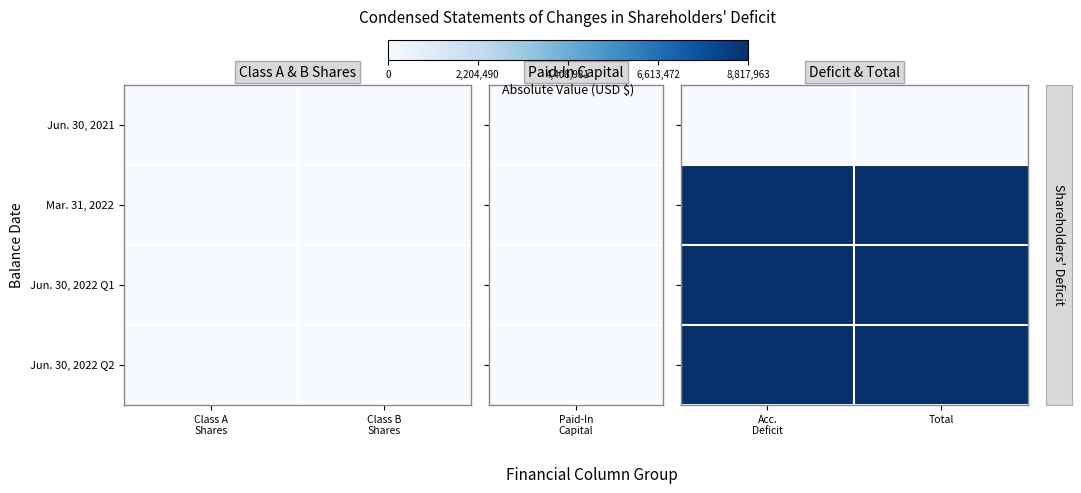

Which has a higher value, Acc. Deficit or Total?

Acc. Deficit